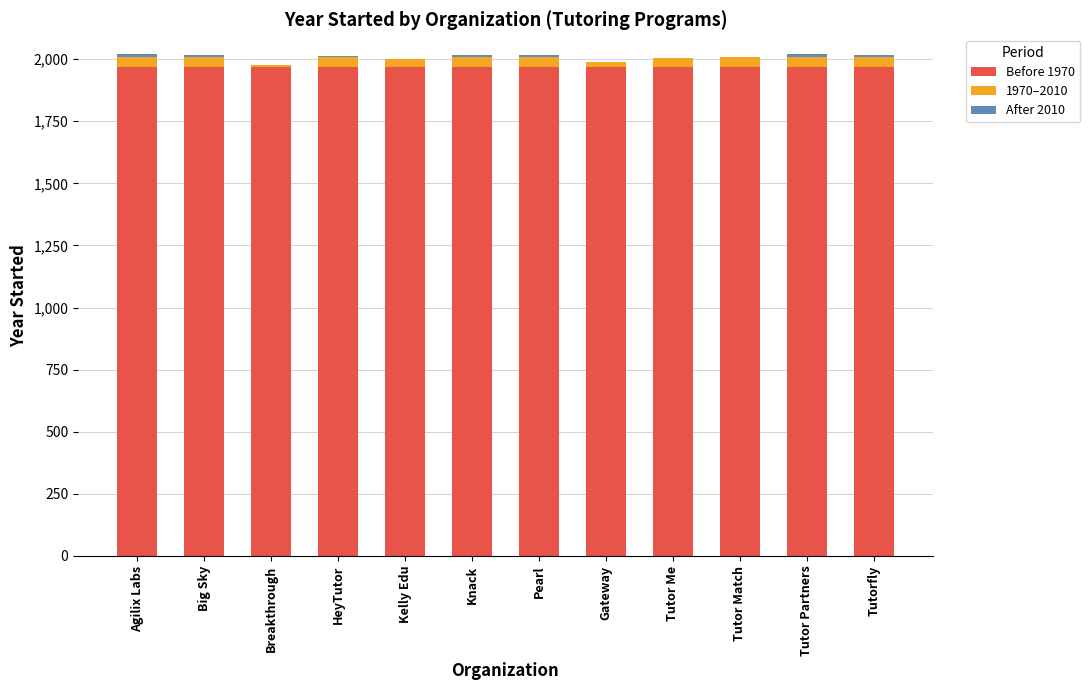

Count the number of categories in the chart.

12